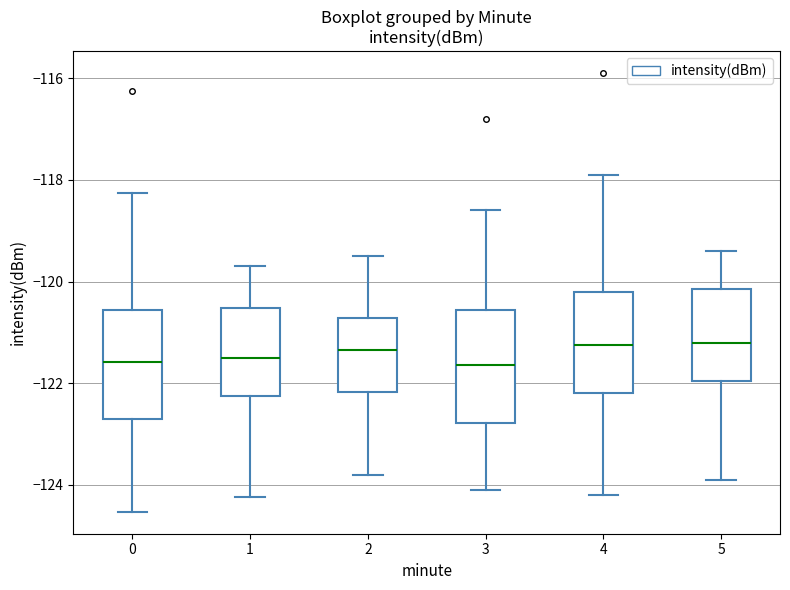

Reading left to right, transcribe this box plot: for each box, give where its median line is, the range the box spans, and where its two whiskers end, as read against the y-axis. The values are not printed on the chart, so give them approximately, as read against the axis.

0: median -121.6, box -122.8 to -120.6, whiskers -124.6 to -118.2
1: median -121.6, box -122.2 to -120.6, whiskers -124.2 to -119.6
2: median -121.4, box -122.2 to -120.8, whiskers -123.8 to -119.4
3: median -121.6, box -122.8 to -120.6, whiskers -124.0 to -118.6
4: median -121.2, box -122.2 to -120.2, whiskers -124.2 to -117.8
5: median -121.2, box -122.0 to -120.2, whiskers -123.8 to -119.4